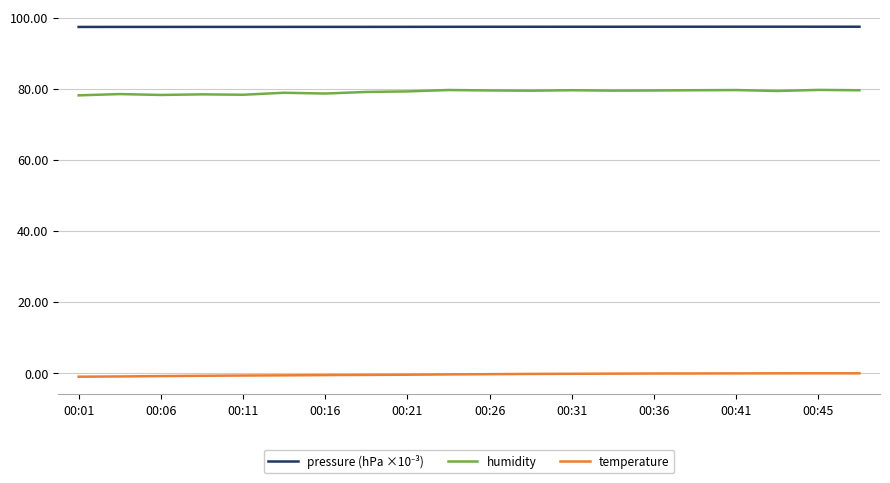

What is the sum of all humidity values?

1581.7